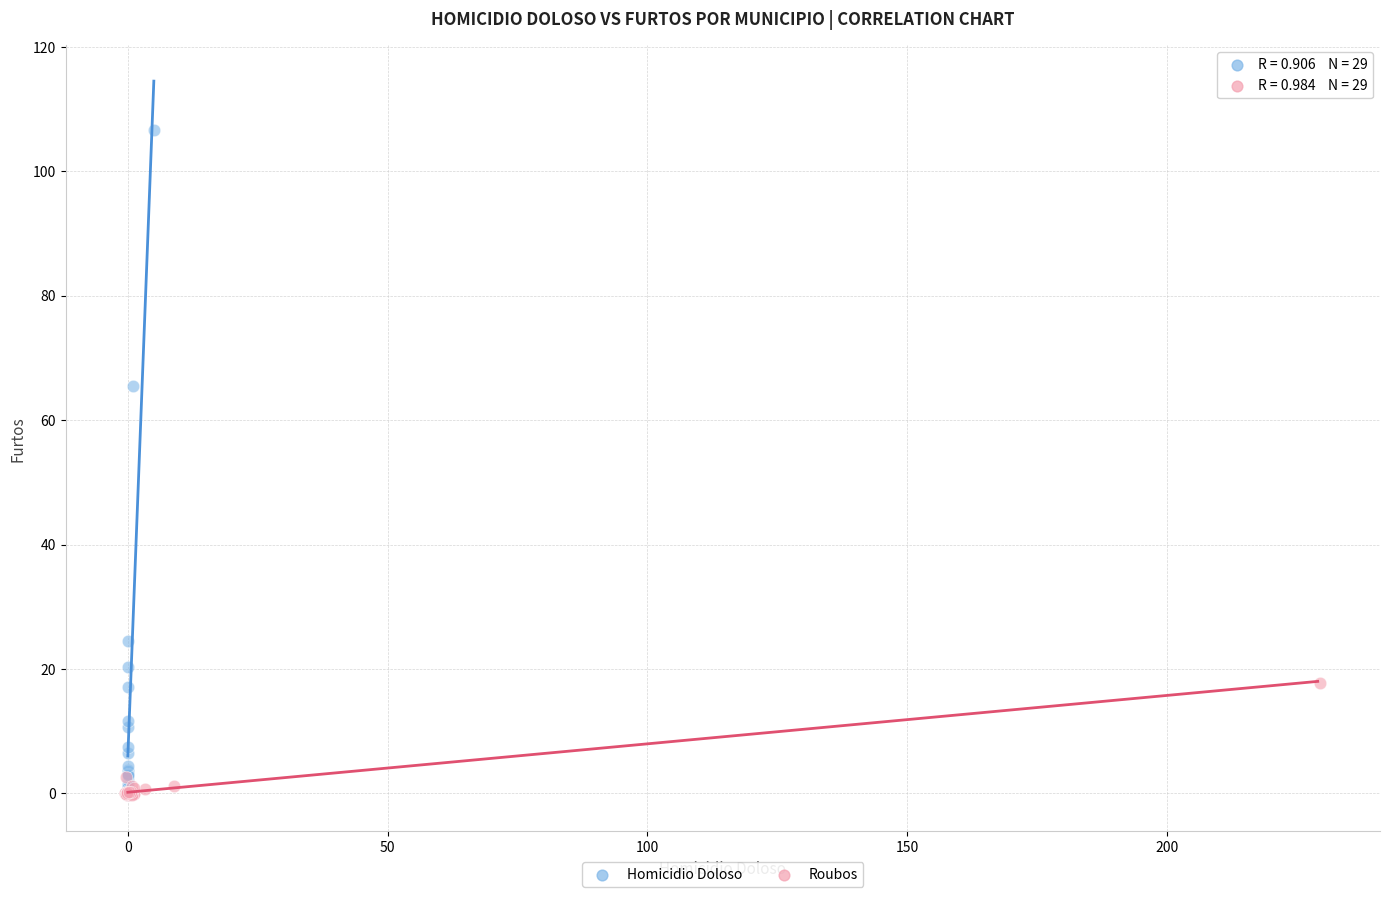

Which series contains the highest Y value?

Homicidio Doloso